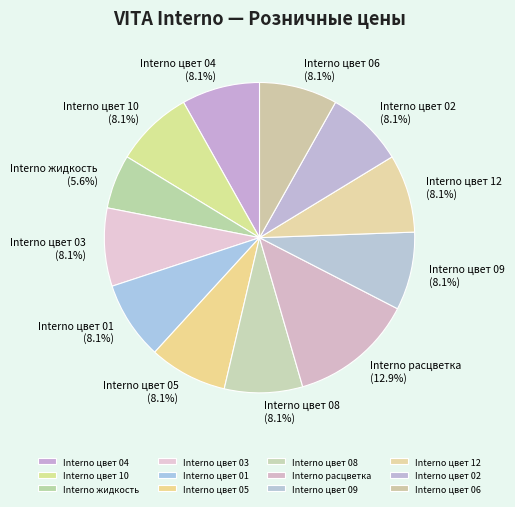

What is the ratio of the value at Interno цвет 09 to the value at Interno цвет 04?

1.0